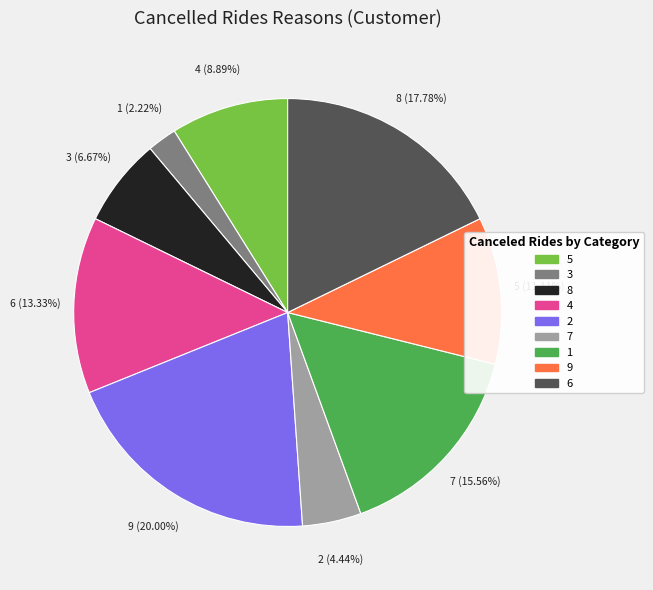

How many slices are in this pie chart?

9